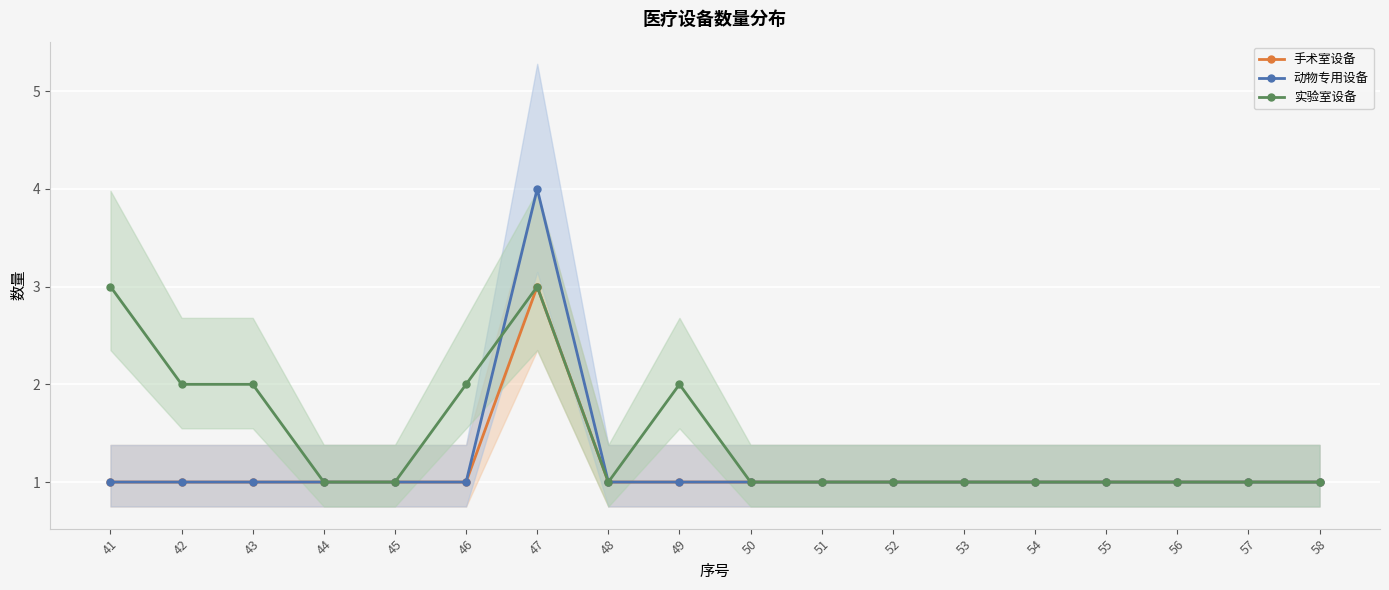

Count the number of data series in this chart.

3